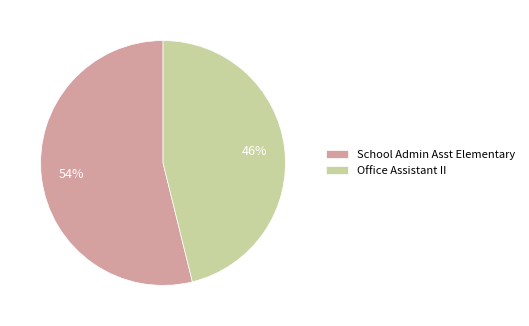

Is School Admin Asst Elementary the majority of the pie?

Yes